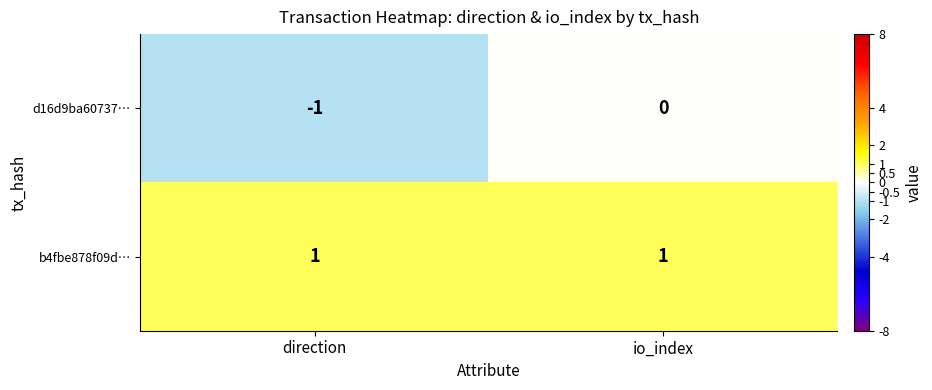

Between direction and io_index, which series saw the biggest shift?

d16d9ba60737…